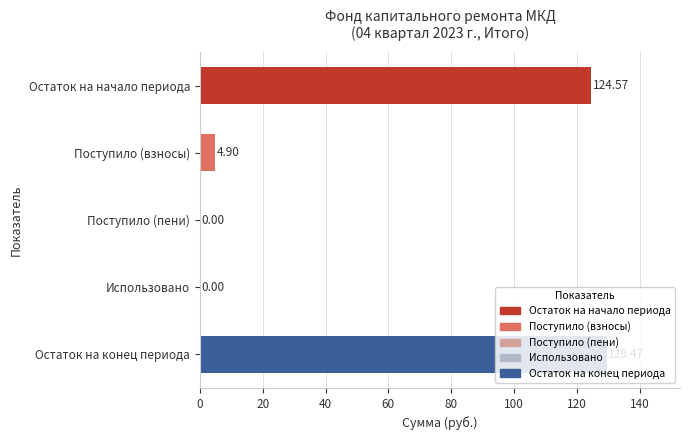

At which label is the value closest to 64?

Поступило (взносы)